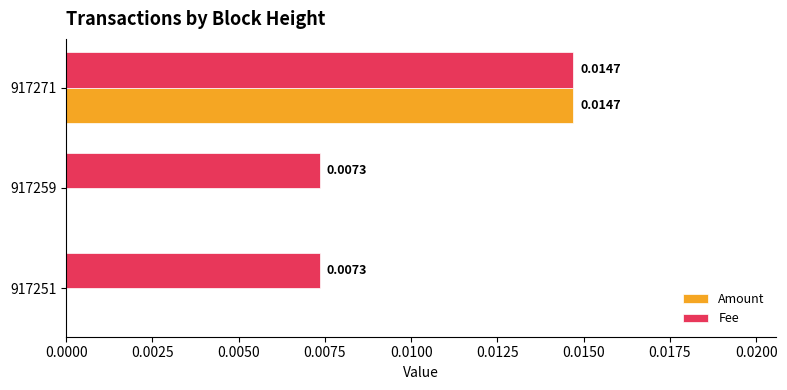

Between 917251 and 917271, which series saw the biggest shift?

Amount